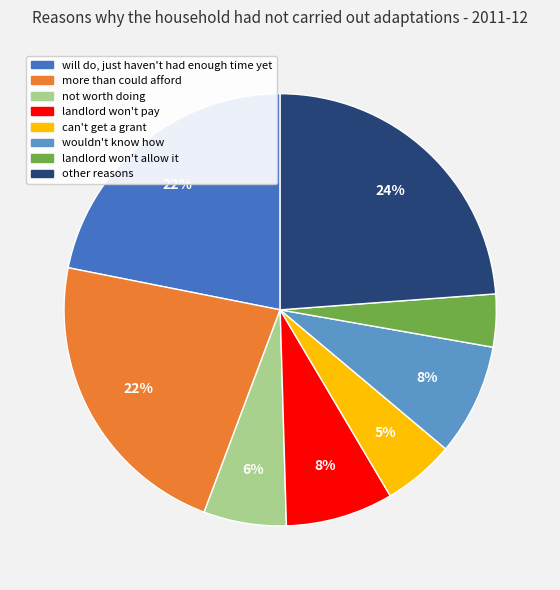

The landlord won't pay slice represents 8% of the pie. True or false?

True